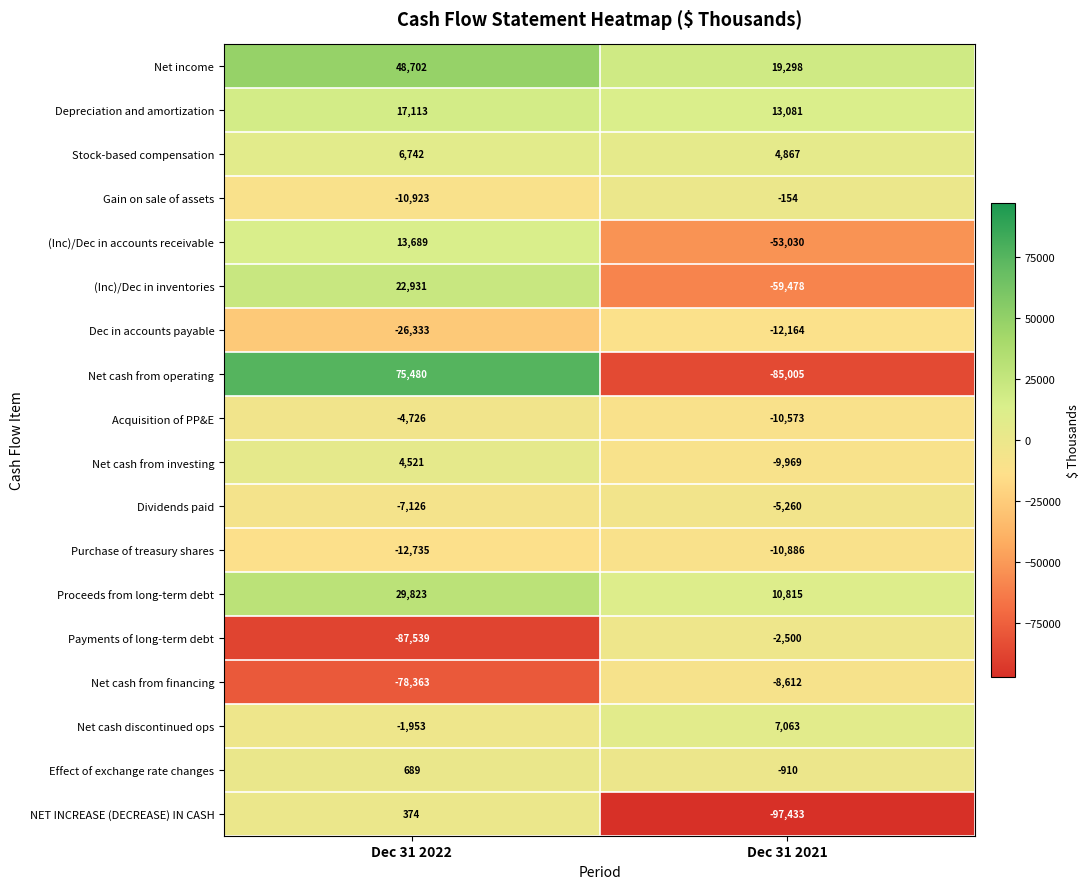

What is the spread (max minus min) of values at Dec 31 2022?

163019